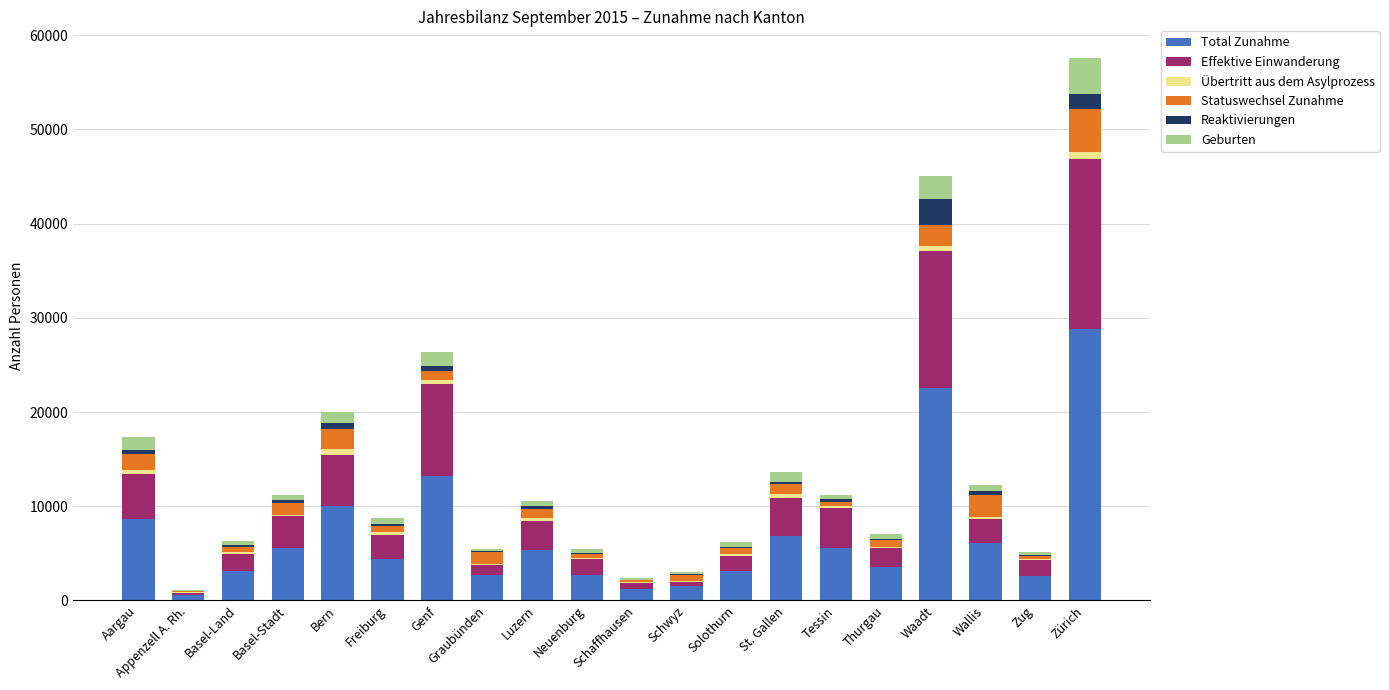

At which label does Total Zunahme reach its peak?

Zürich